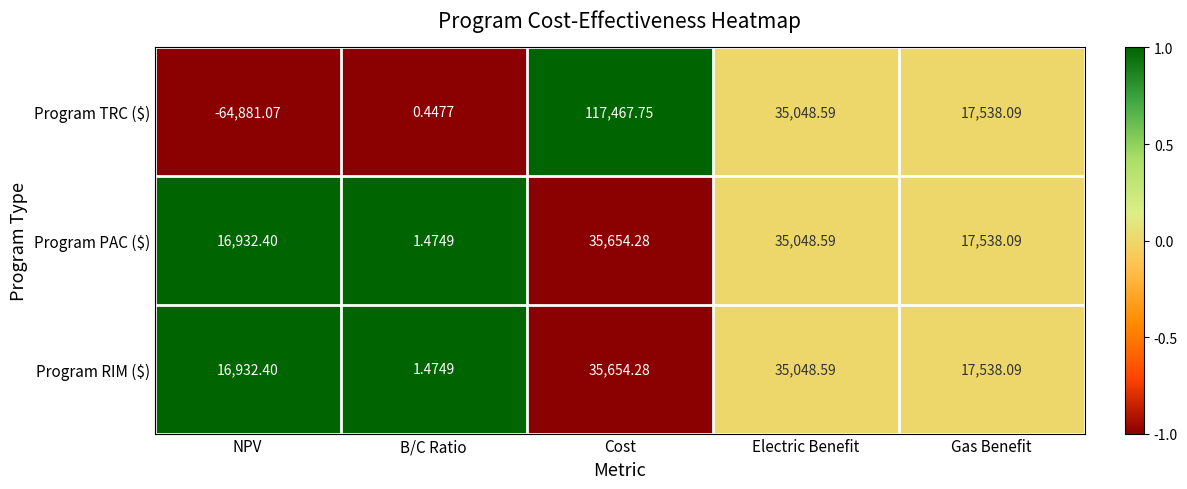

Where is Program TRC ($) nearest to the value 26293?

Gas Benefit